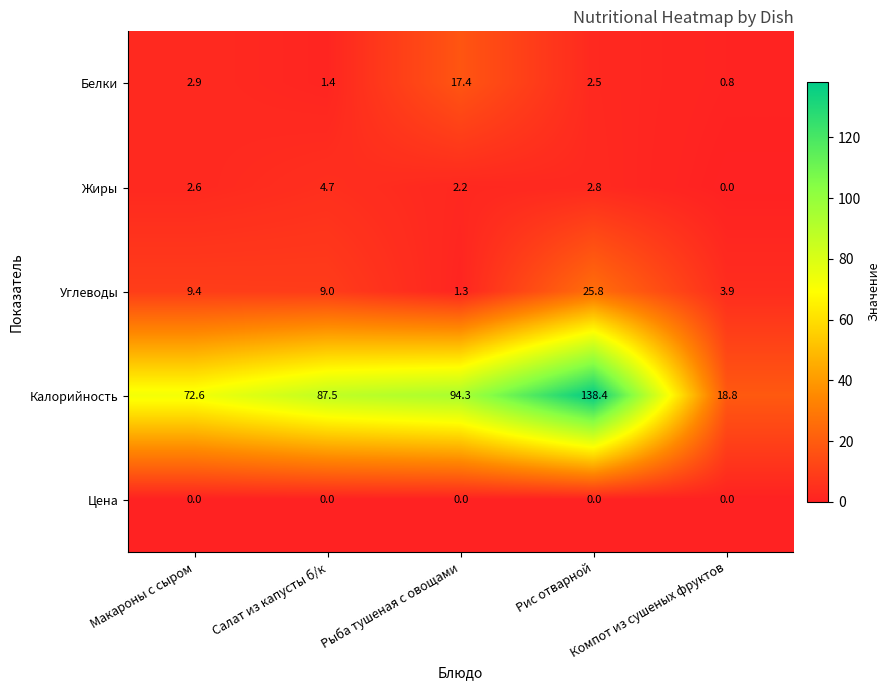

What is the maximum value for Белки?

17.4